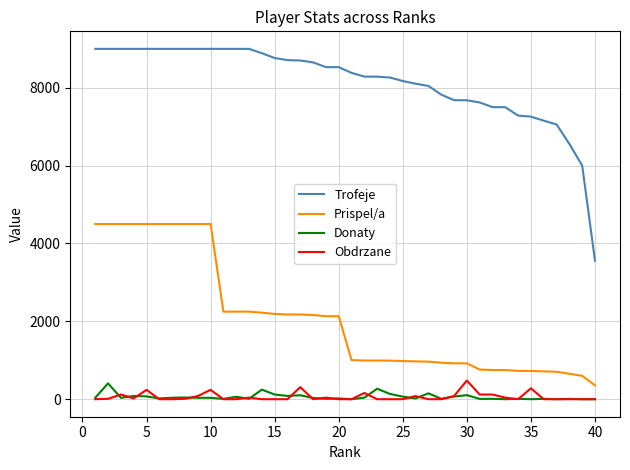

Does the chart display data point markers on the line(s)?

No